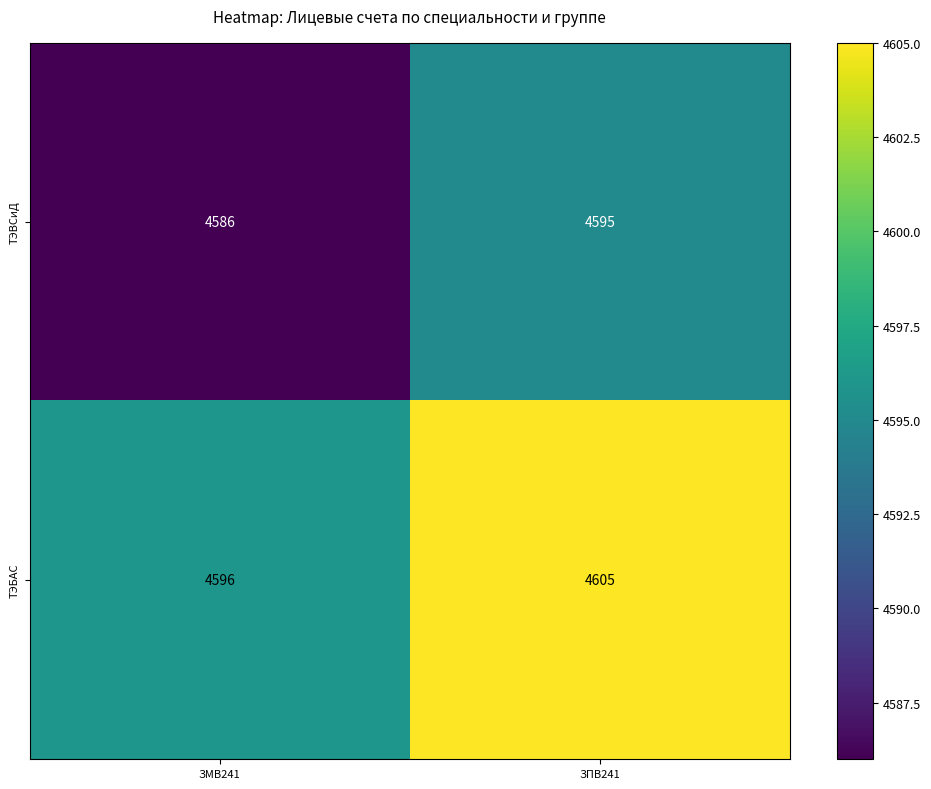

How many data points does each series have?

2